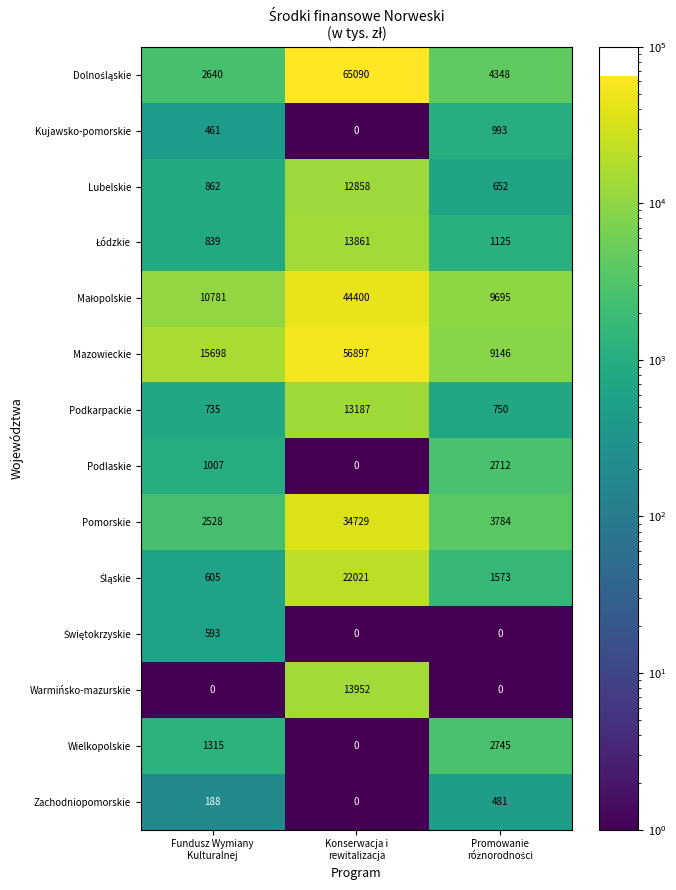

What is the greatest value displayed?

65090